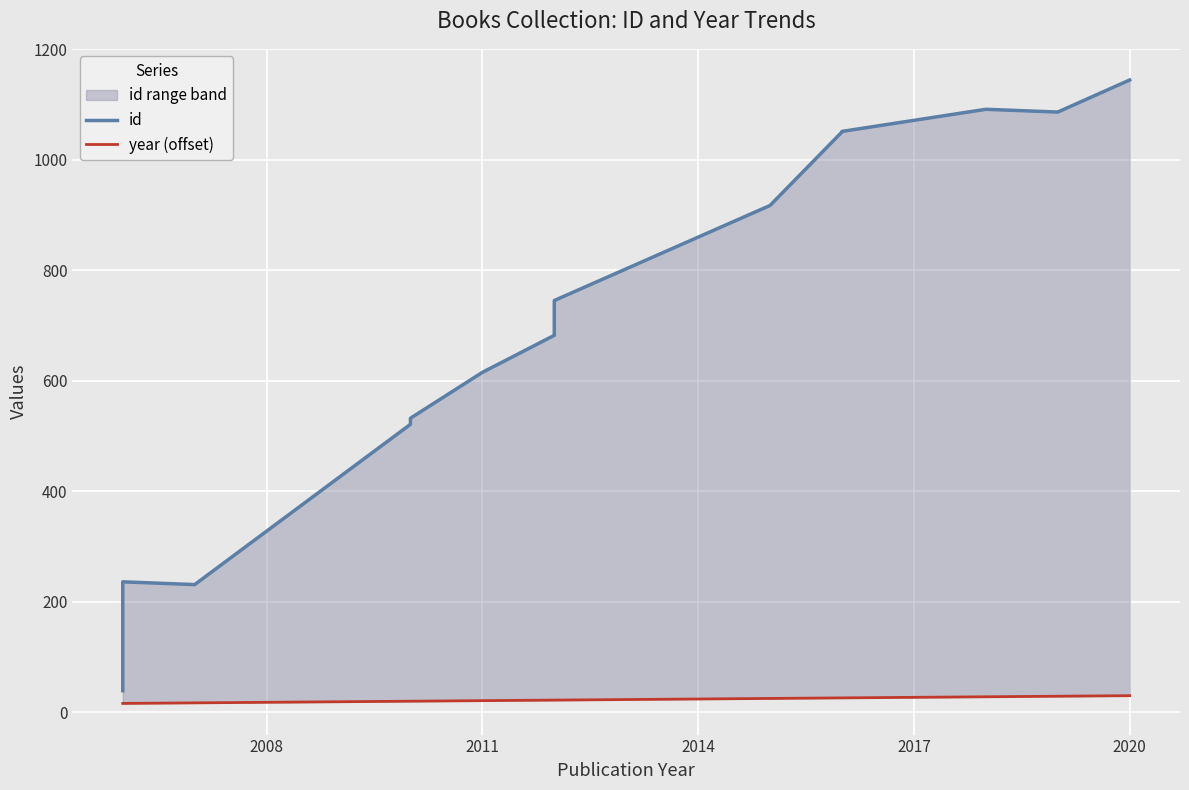

Reading right to left, what are all the values shown in this chart?

id: 1144	1086	1091	1051	1050	917	745	712	682	615	532	521	231	236	39
year (offset): 30	29	28	26	26	25	22	22	22	21	20	20	17	16	16